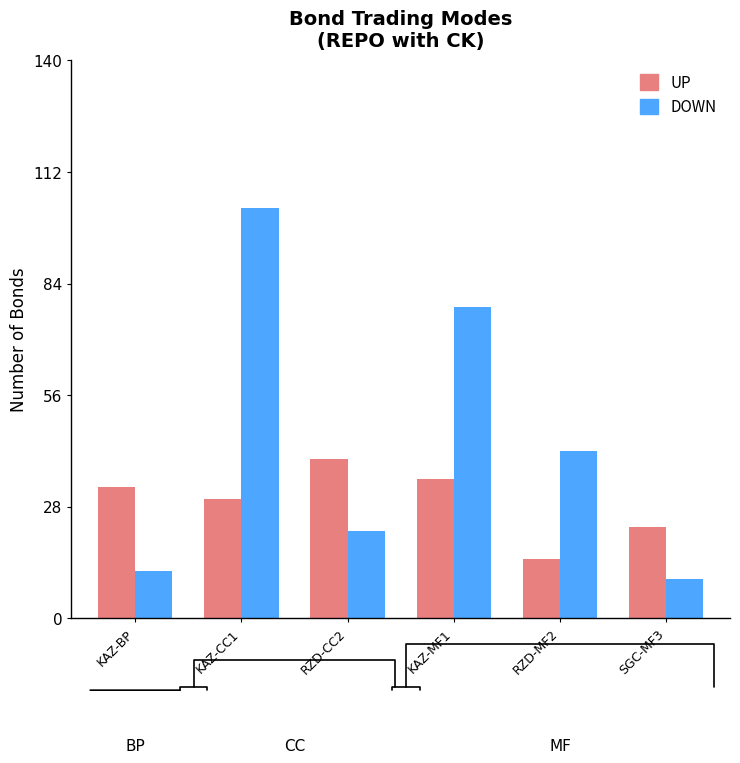

Which series has the largest total across all categories?

DOWN